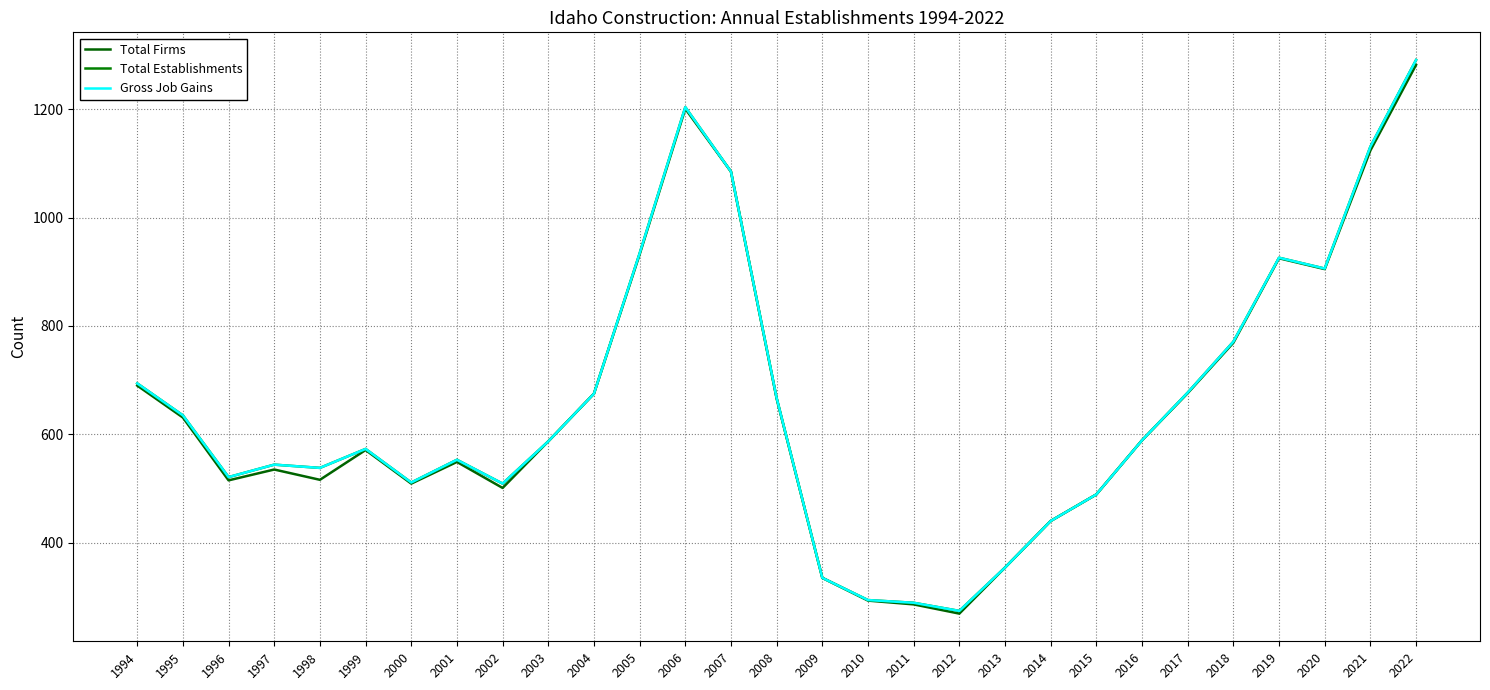

Does the chart display data point markers on the line(s)?

No